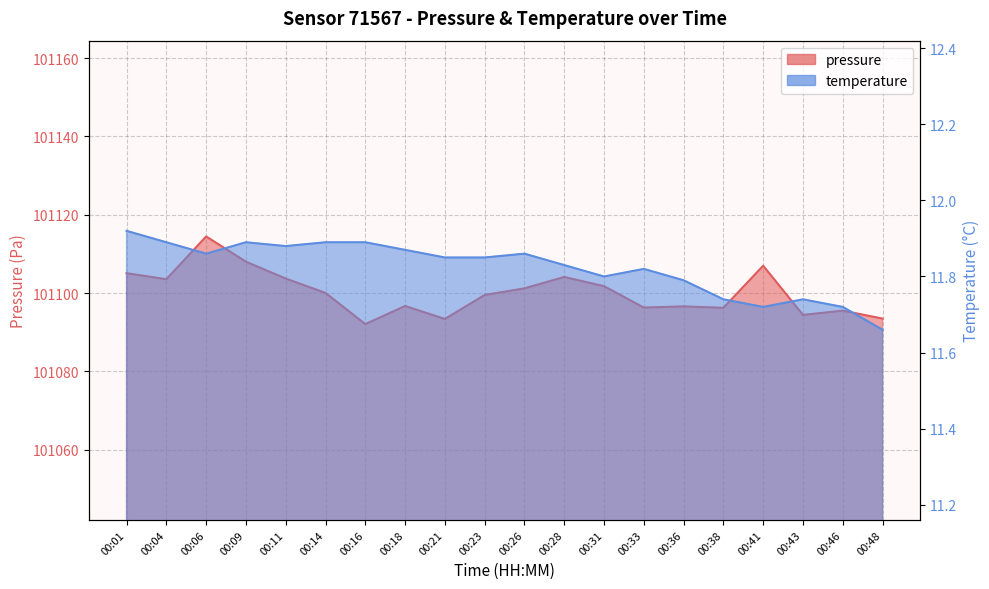

What is the value of the temperature point at the 16th from the left?

11.7